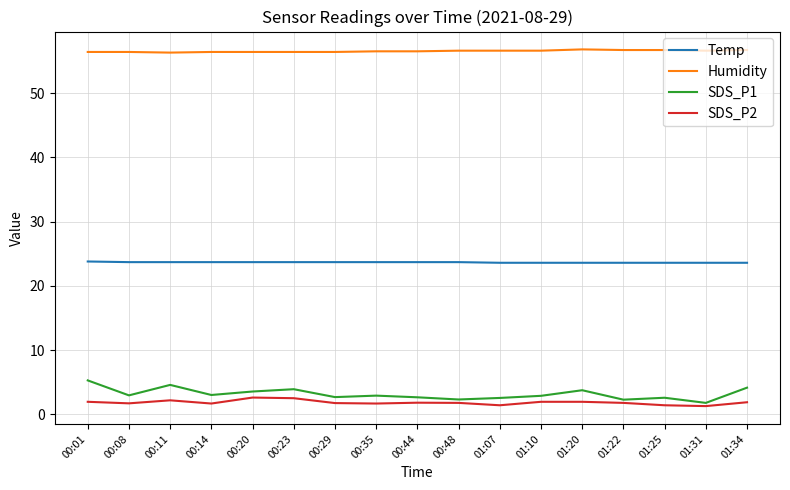

What is the difference between the highest and lowest values at 00:08?

54.7